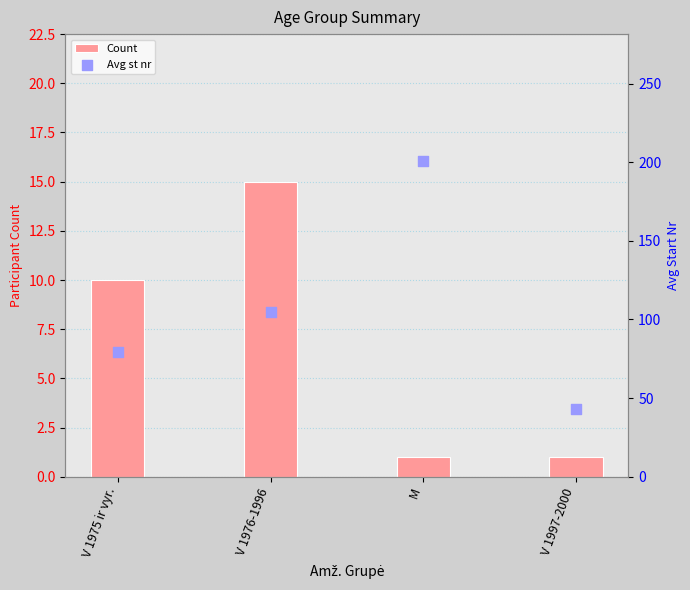

At which category is the sum across all series the highest?

M